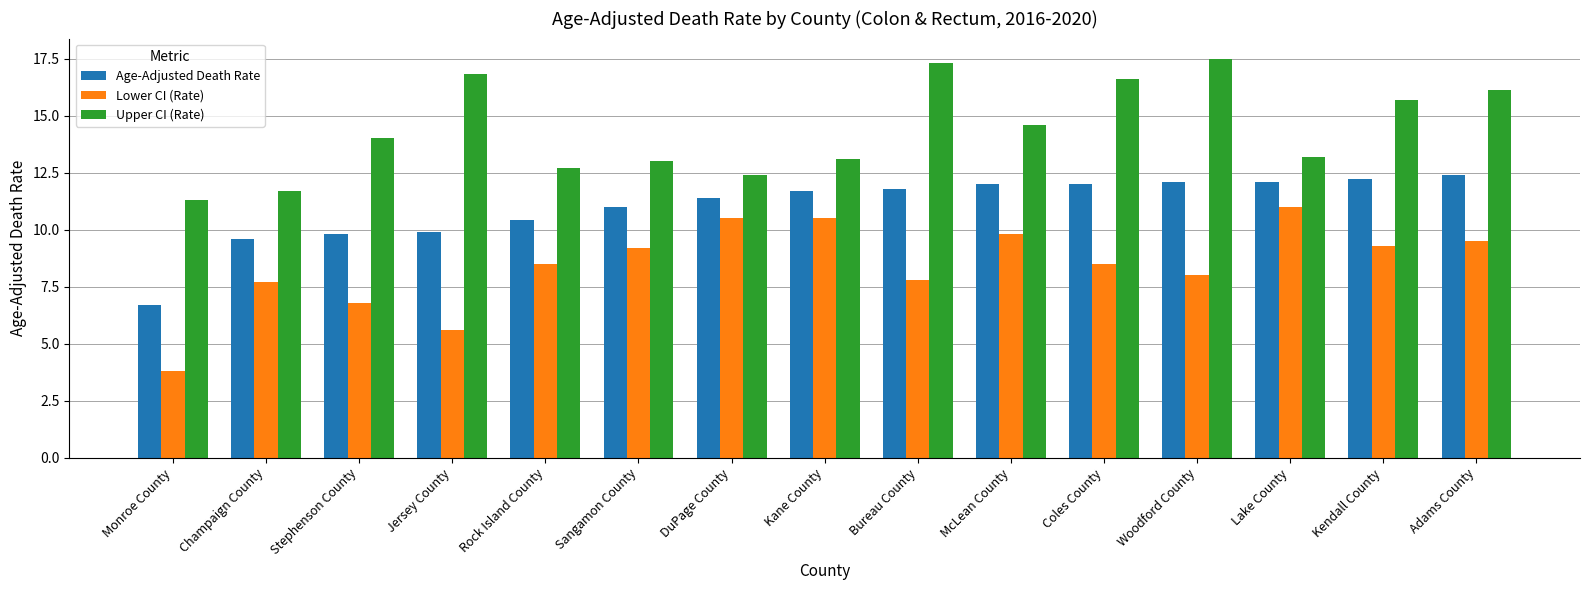

What is the label of the 14th bar from the left?

Kendall County